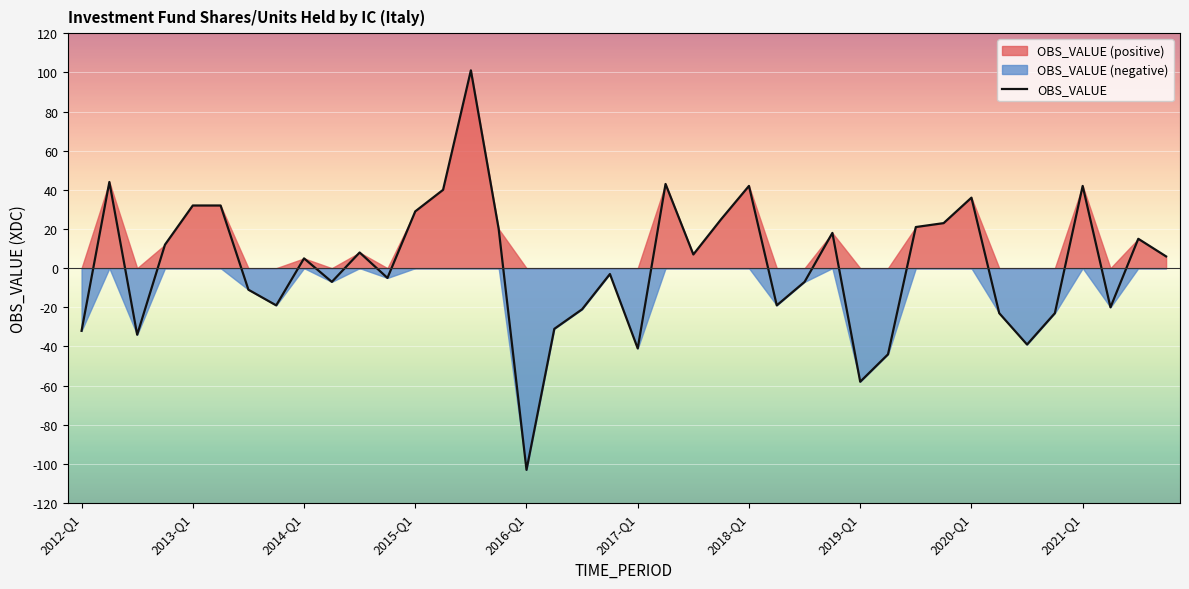

Reading left to right, extract all data points from this chart.

-32	44	-34	12	32	32	-11	-19	5	-7	8	-5	29	40	101	20	-103	-31	-21	-3	-41	43	7	25	42	-19	-7	18	-58	-44	21	23	36	-23	-39	-23	42	-20	15	6